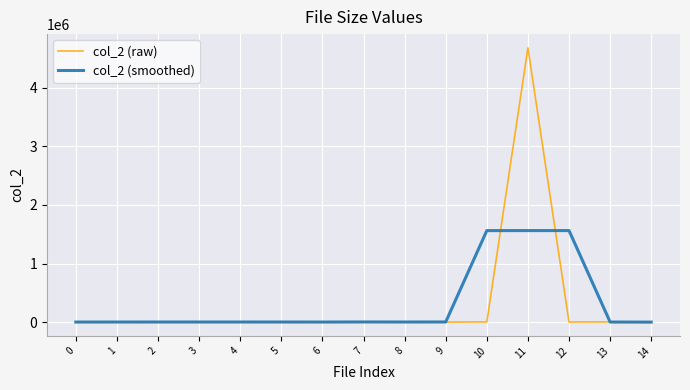

Which series has the widest spread of values?

col_2 (raw)